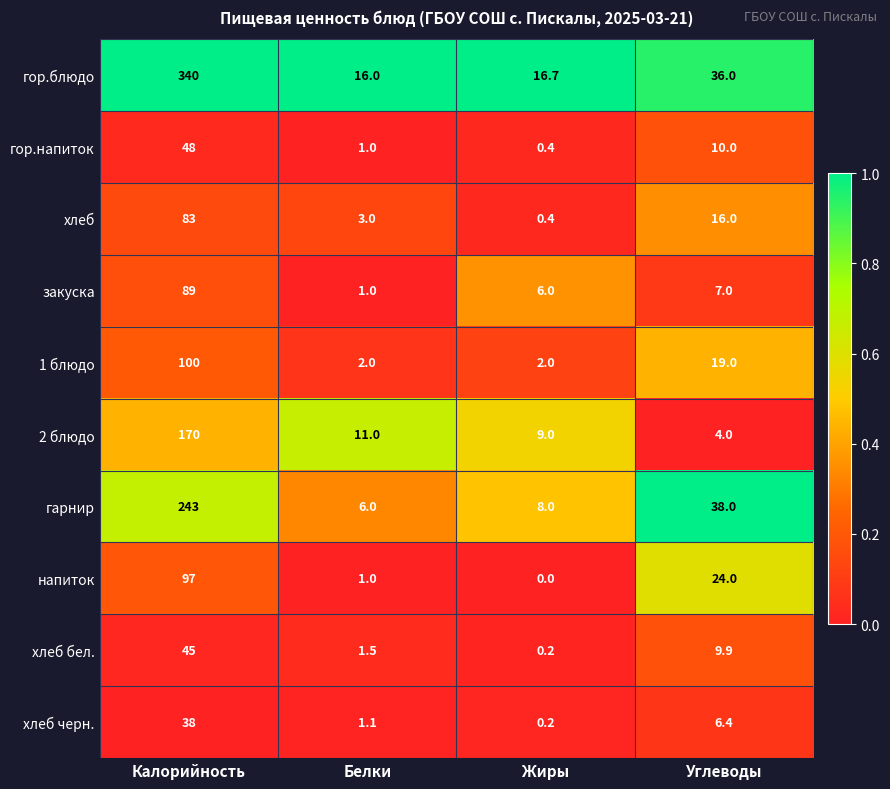

Which series changed the most between Калорийность and Жиры?

гор.блюдо